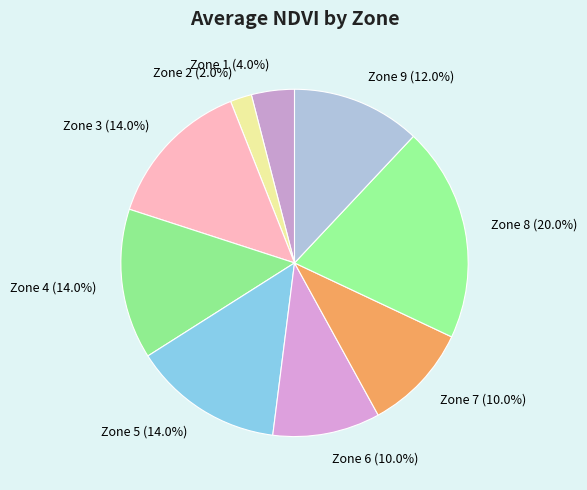

Count the number of slices in the pie.

9